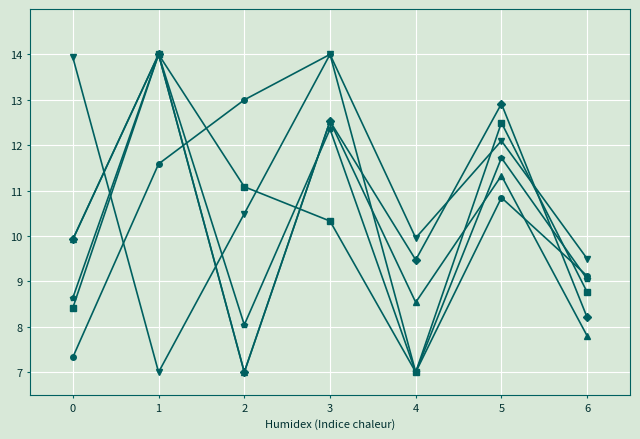

What is the smallest value displayed?

7.0